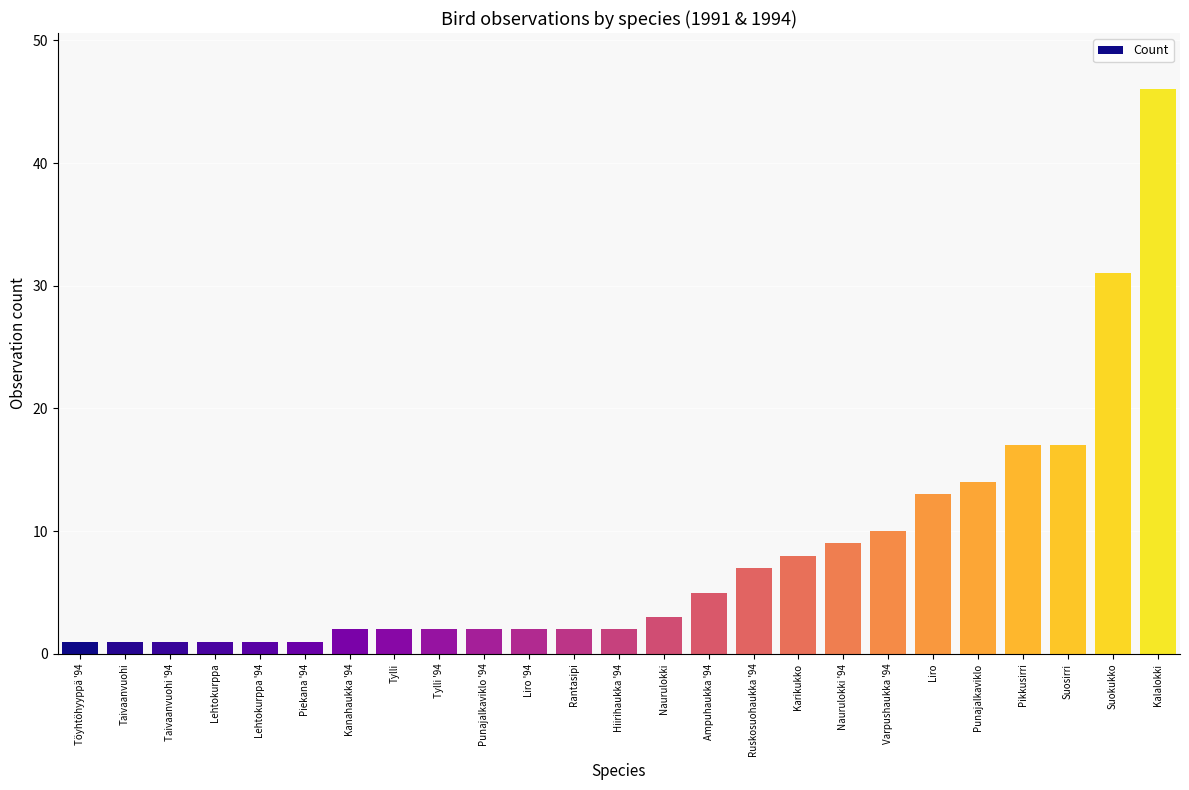

What is the smallest value displayed?

1